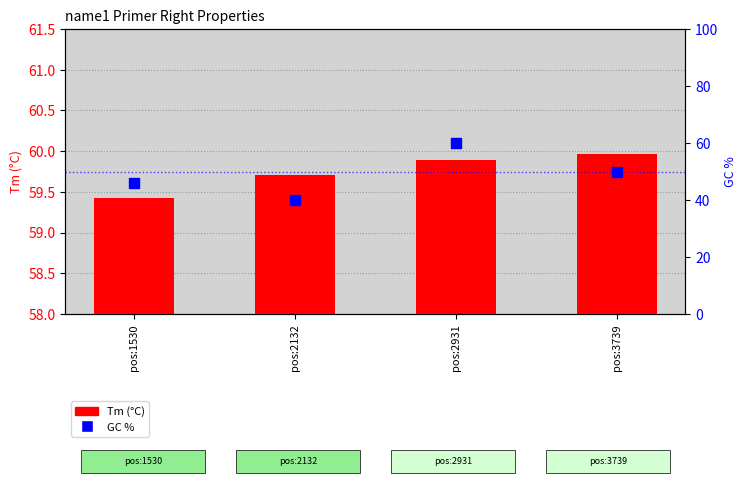

At which category is the sum across all series the highest?

pos:2931